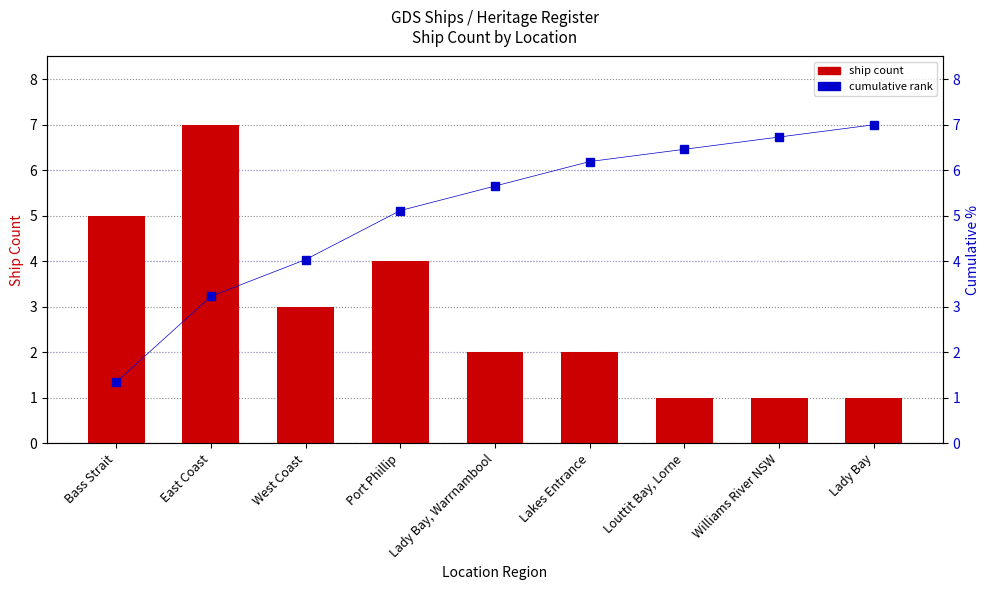

What position from the left is Louttit Bay, Lorne?

7